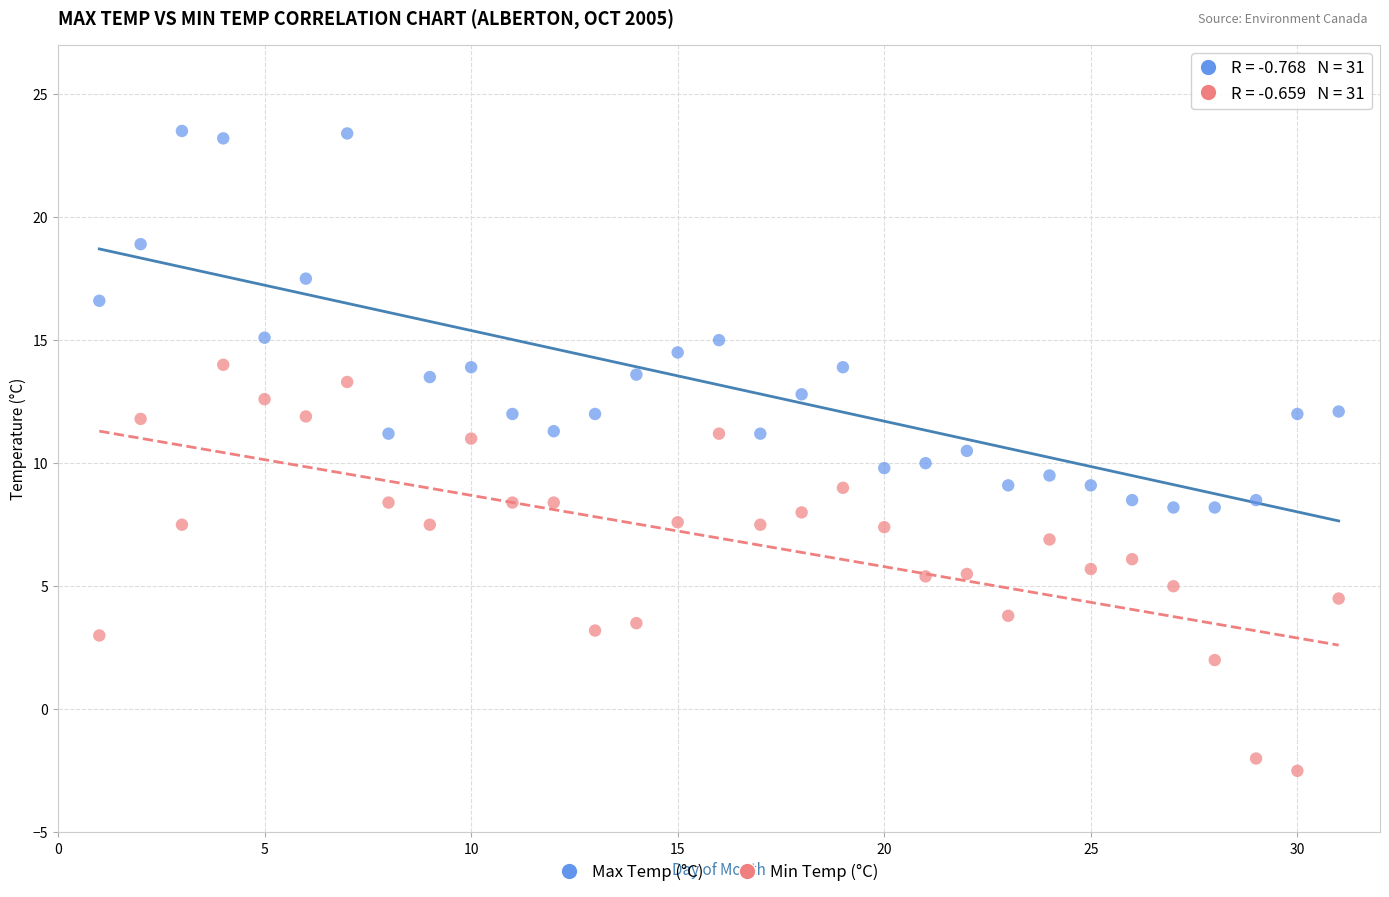

Across all data points, what is the range of Y values (max minus min)?

26.0